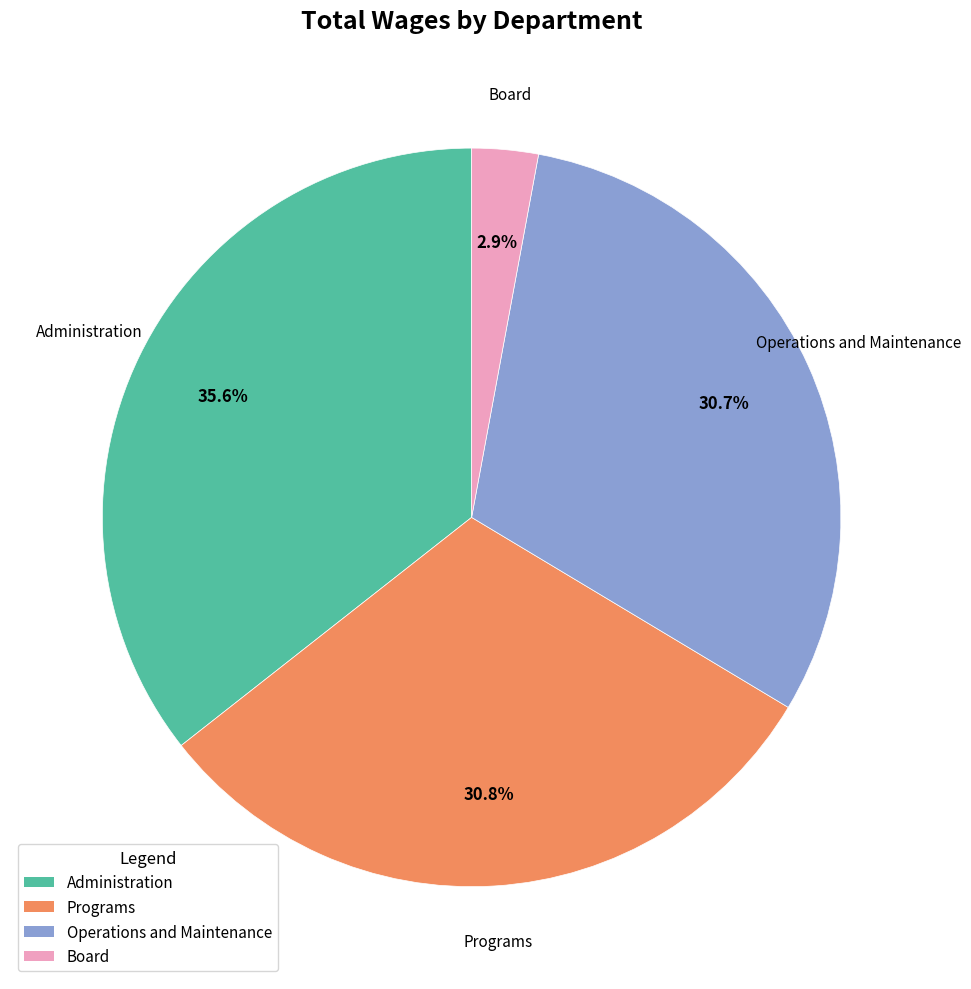

How many slices are in this pie chart?

4